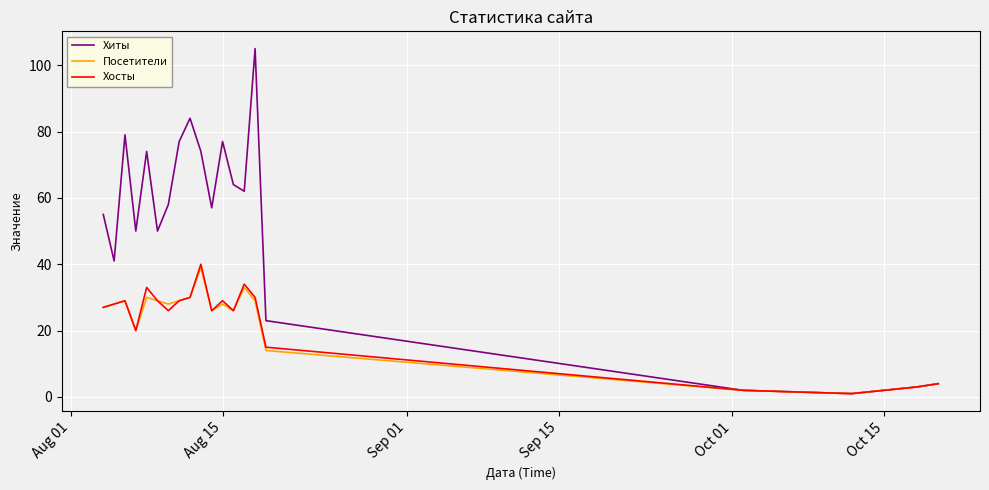

What is the highest value of the Посетители series?

39